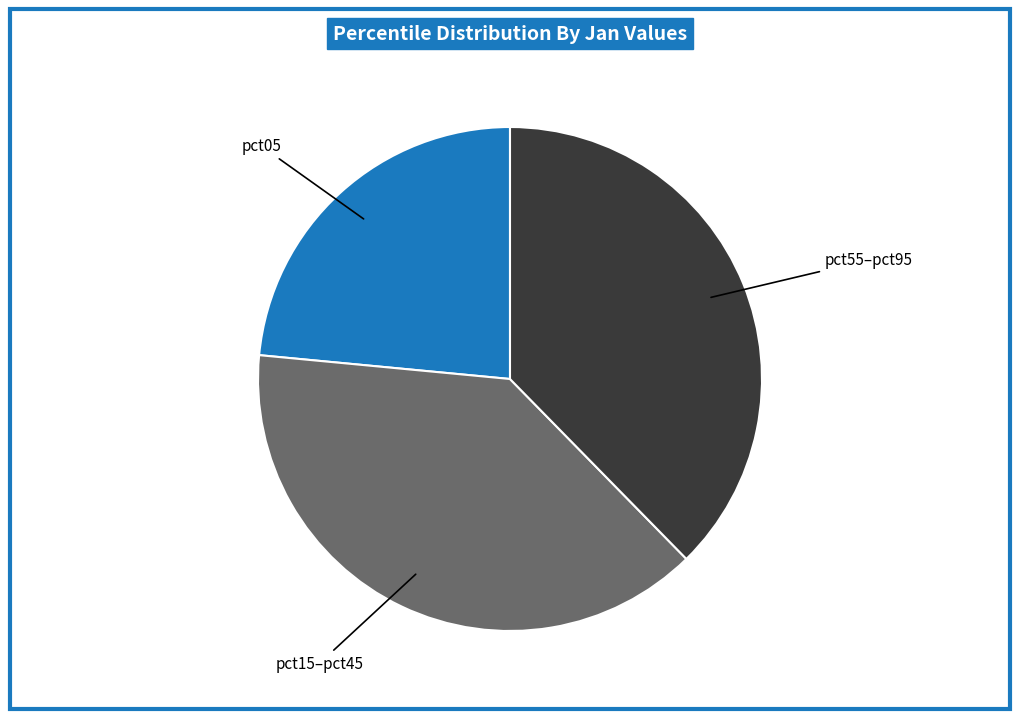

Does any single category account for the majority?

No